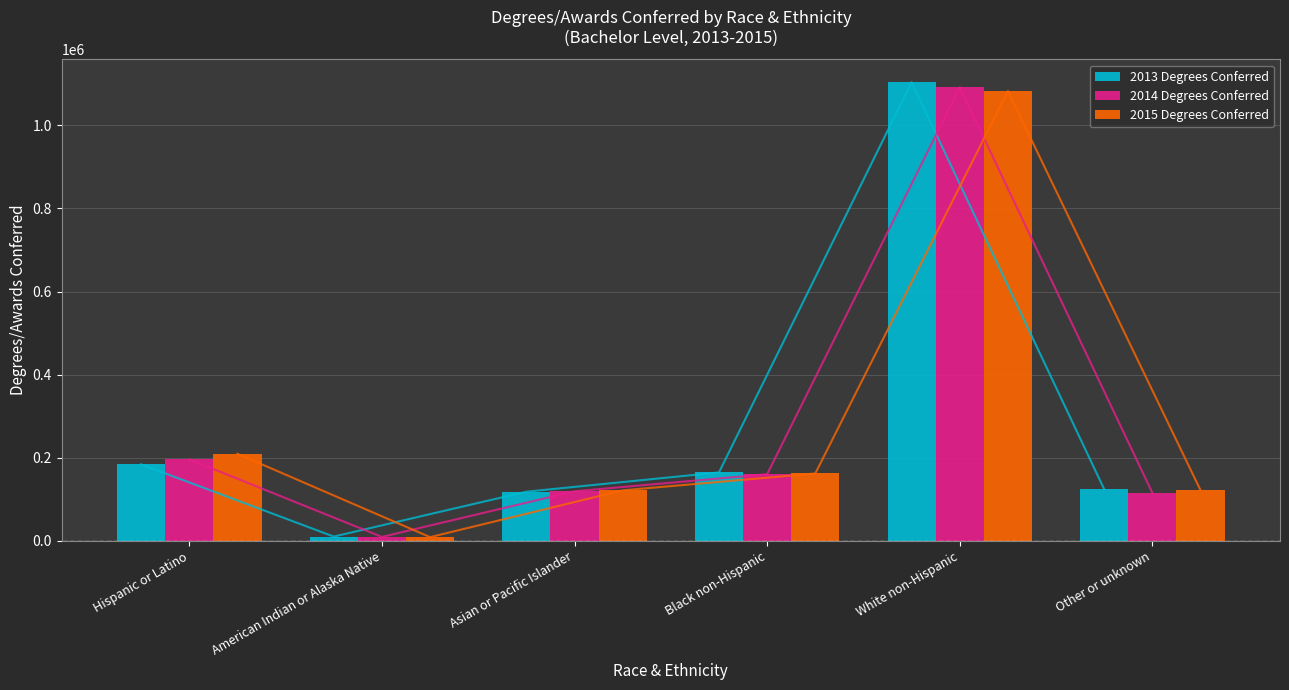

Reading right to left, list all the values displayed in this chart.

2013 Degrees Conferred: Other or unknown=123899	White non-Hispanic=1104063	Black non-Hispanic=164575	Asian or Pacific Islander=118158	American Indian or Alaska Native=10113	Hispanic or Latino=184028
2014 Degrees Conferred: Other or unknown=115146	White non-Hispanic=1091936	Black non-Hispanic=160302	Asian or Pacific Islander=119132	American Indian or Alaska Native=9266	Hispanic or Latino=196095
2015 Degrees Conferred: Other or unknown=121645	White non-Hispanic=1082657	Black non-Hispanic=162001	Asian or Pacific Islander=121421	American Indian or Alaska Native=8758	Hispanic or Latino=209433